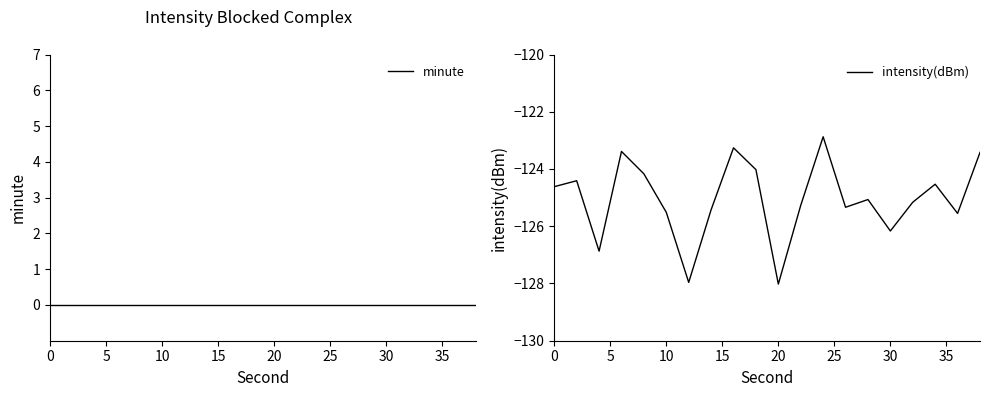

Does the chart display data point markers on the line(s)?

No